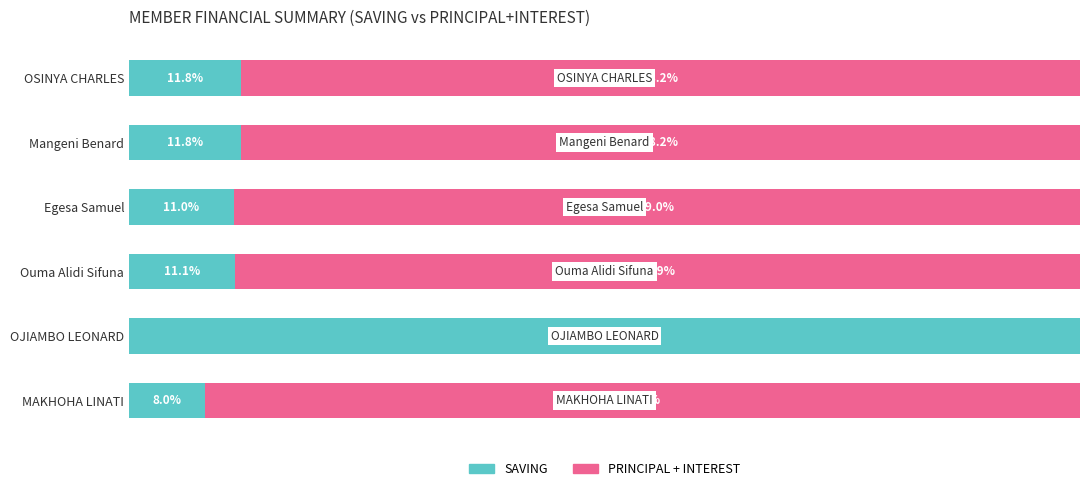

Count the number of categories in the chart.

6